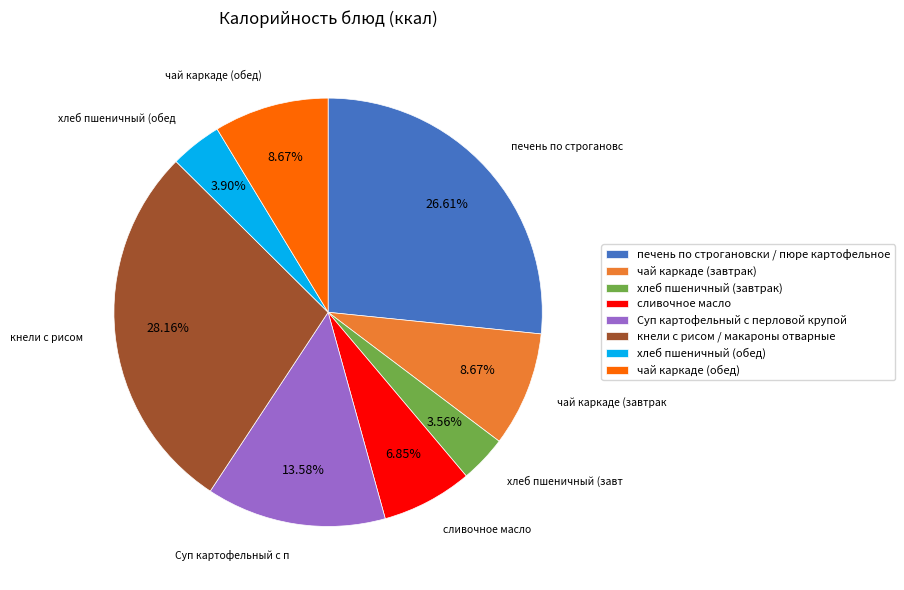

What is the ratio of the value at Суп картофельный с перловой крупой to the value at хлеб пшеничный (завтрак)?

3.8